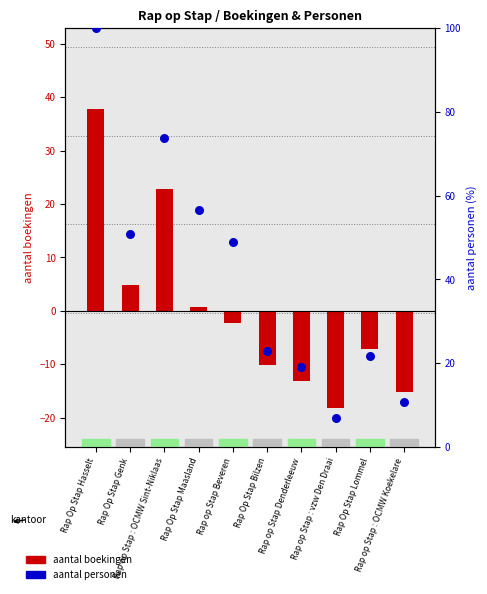

Which series reaches the maximum Y coordinate?

aantal personen